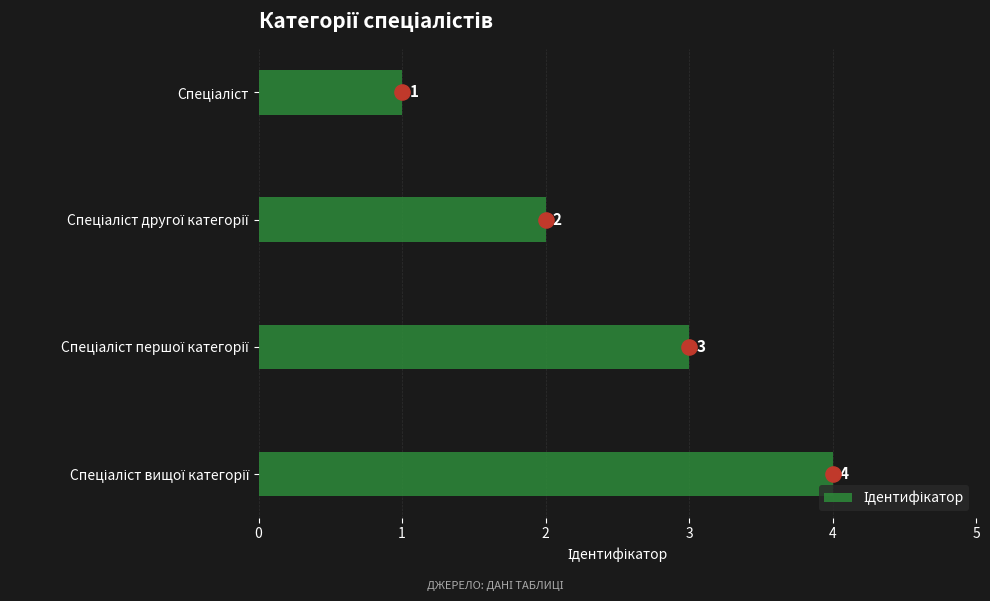

Approximately how many times larger is the value at Спеціаліст вищої категорії compared to Спеціаліст?

4.0